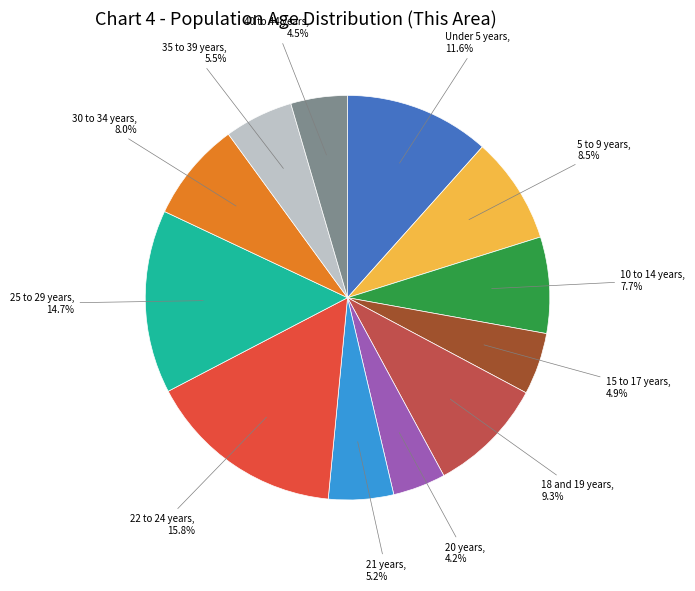

Count the number of slices in the pie.

12